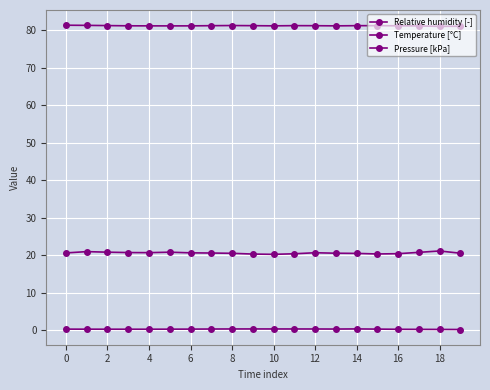

Reading left to right, what are all the values shown in this chart?

Relative humidity [-]: 0.3	0.3	0.2	0.2	0.2	0.3	0.3	0.3	0.3	0.3	0.3	0.3	0.3	0.3	0.3	0.3	0.2	0.2	0.2	0.2
Temperature [°C]: 20.6	20.9	20.8	20.7	20.6	20.8	20.6	20.6	20.5	20.3	20.2	20.3	20.6	20.5	20.4	20.3	20.4	20.7	21.1	20.5
Pressure [kPa]: 81.3	81.2	81.2	81.1	81.1	81.1	81.1	81.1	81.2	81.2	81.1	81.2	81.1	81.1	81.2	81.2	81.1	81.1	81.0	81.0